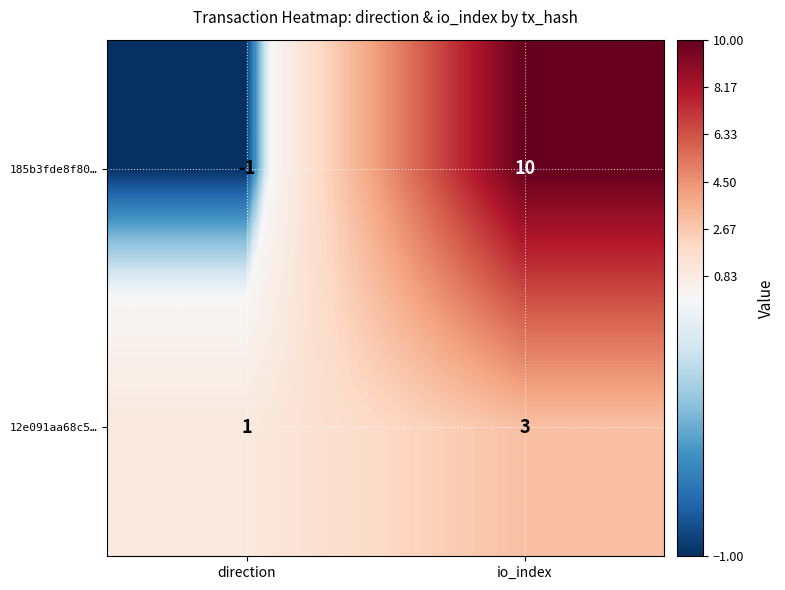

What is the sum of all 185b3fde8f80… values?

9